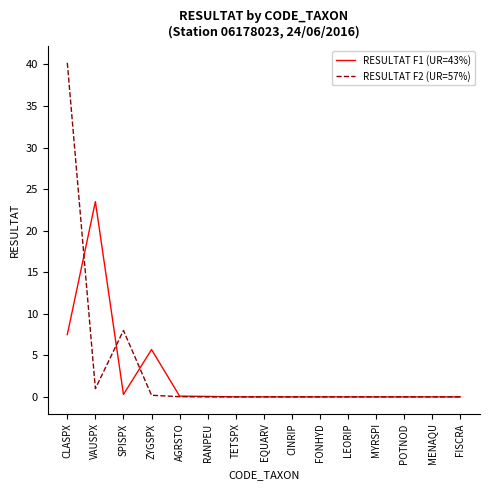

At VAUSPX, list the series in order from smallest to largest.

RESULTAT F2 (UR=57%), RESULTAT F1 (UR=43%)